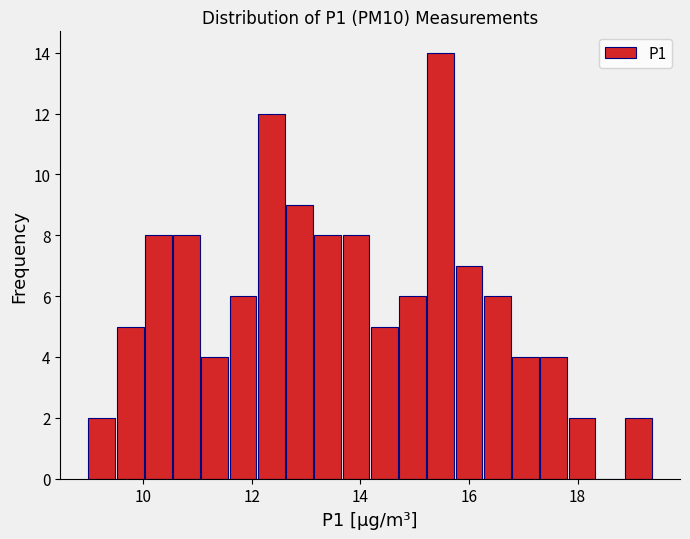

Around what value on the x-axis is the tallest bar? Give the approximate position of its centre, as read against the axis.

15.4